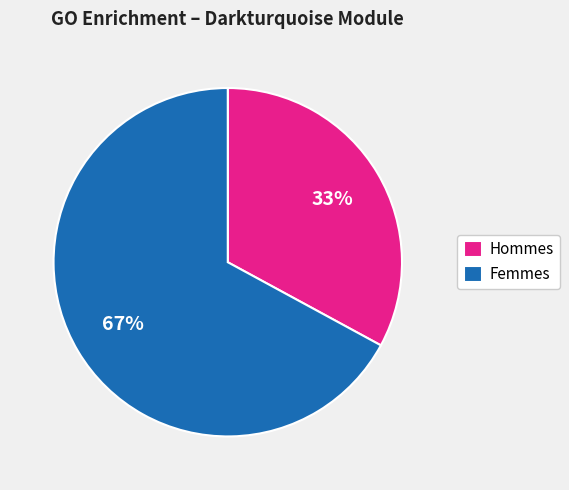

True or false: Hommes accounts for 27% of the total.

False